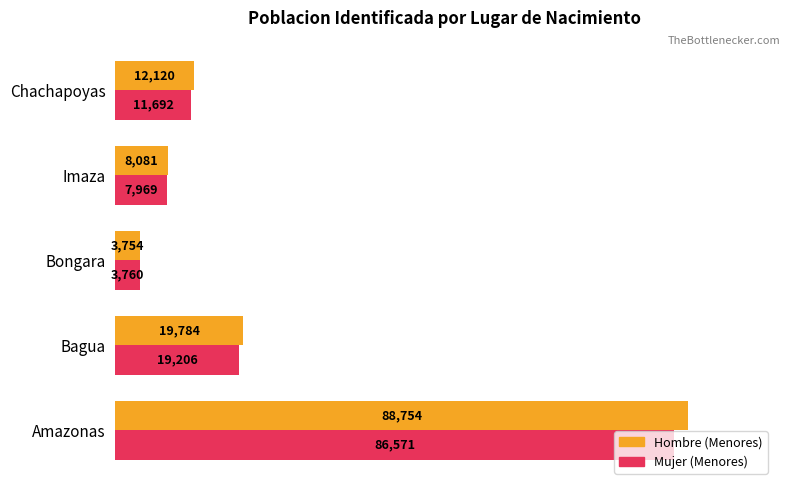

What is the difference between the second highest and minimum values in the Hombre (Menores) series?

16030